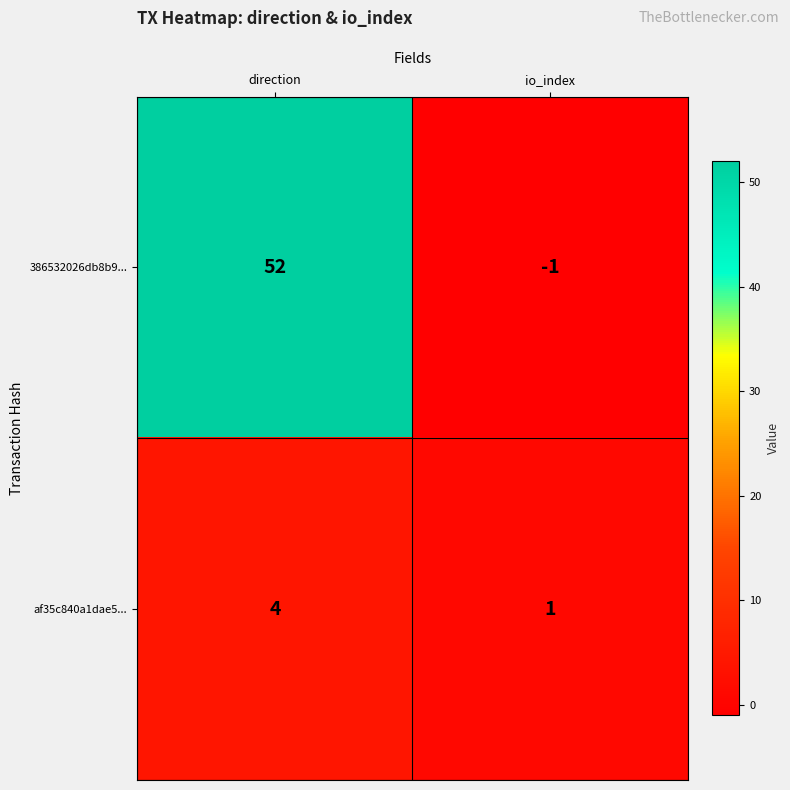

What is the spread (max minus min) of values at io_index?

2